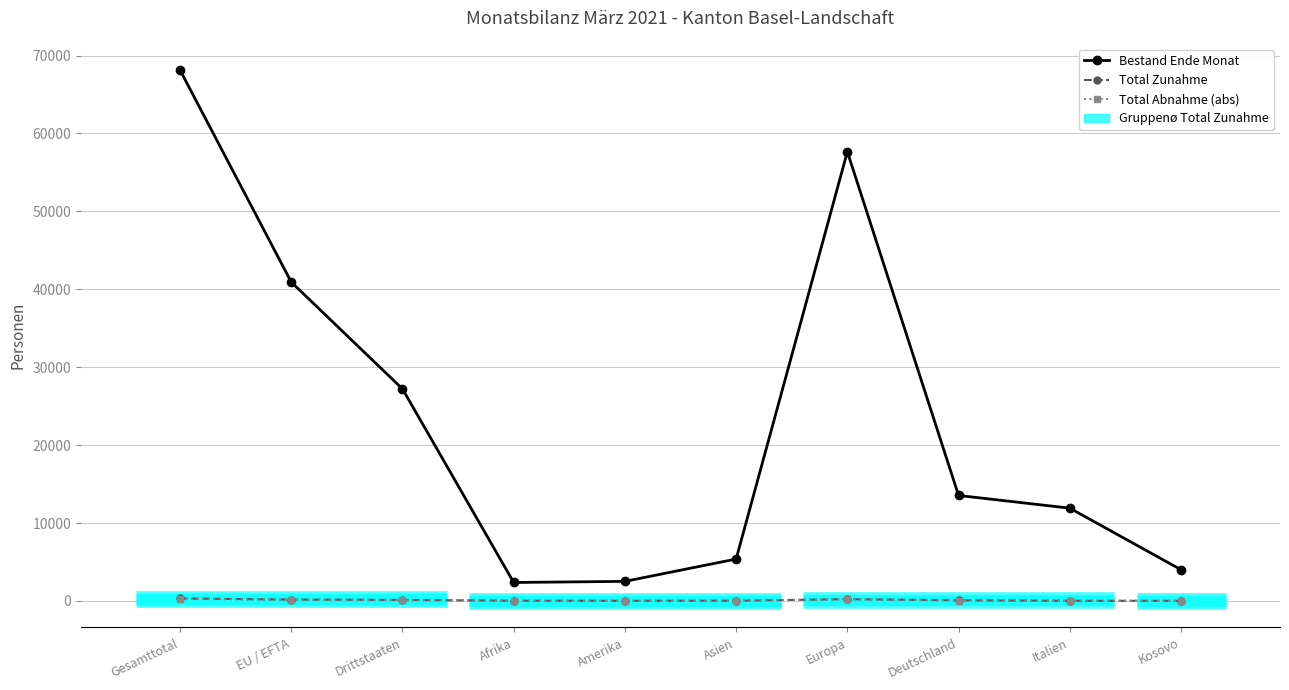

At which label does Total Zunahme reach its peak?

Gesamttotal